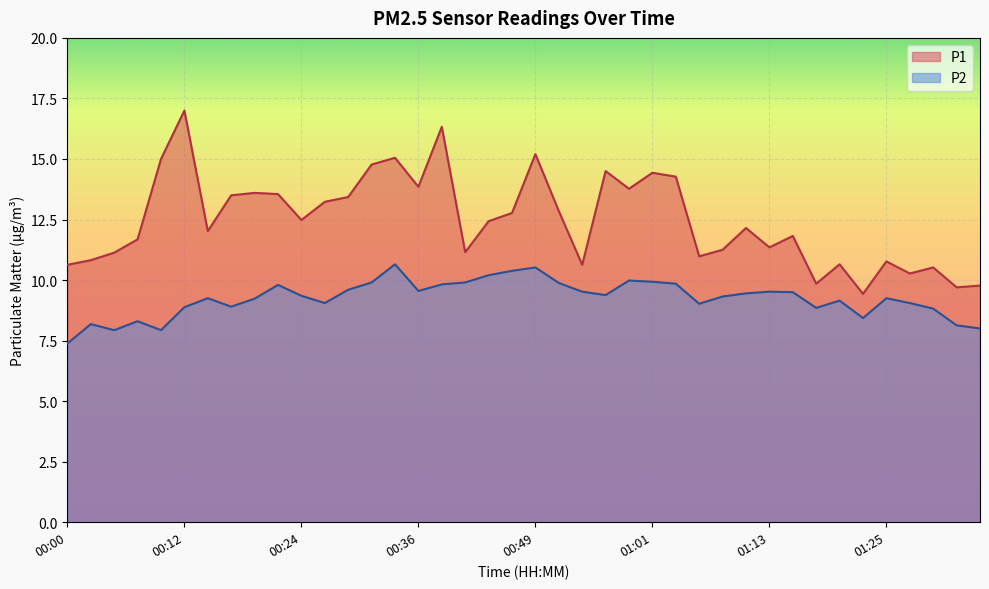

Where is P2 nearest to the value 9?

01:06